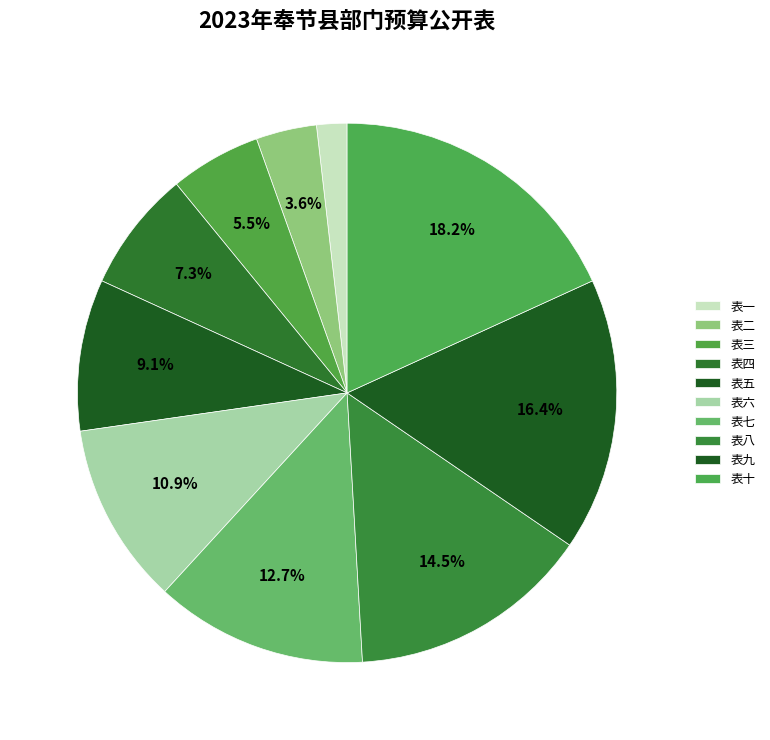

Which category has the biggest portion of the pie?

表十